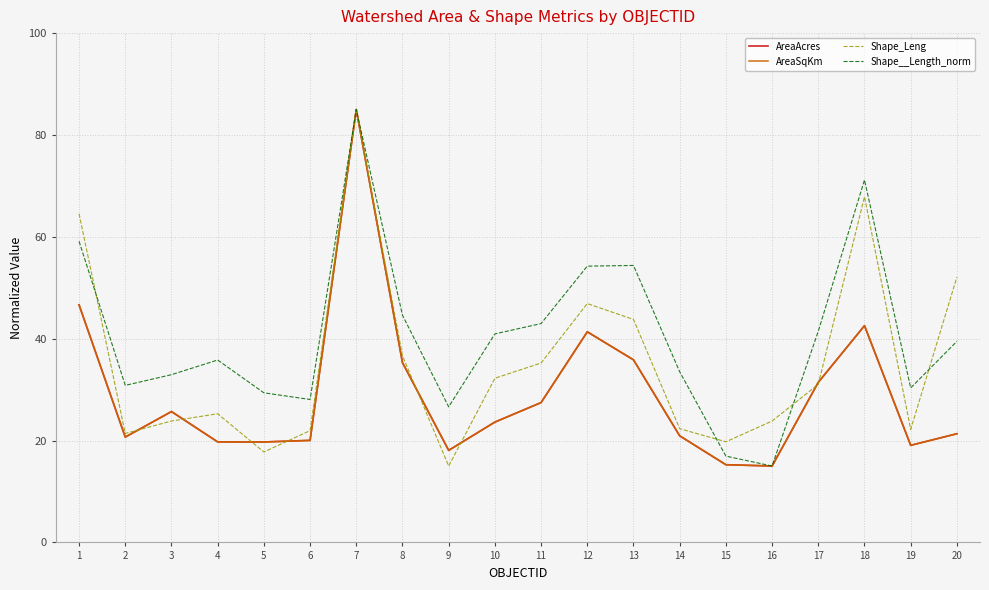

At which label is AreaSqKm closest to 50?

1